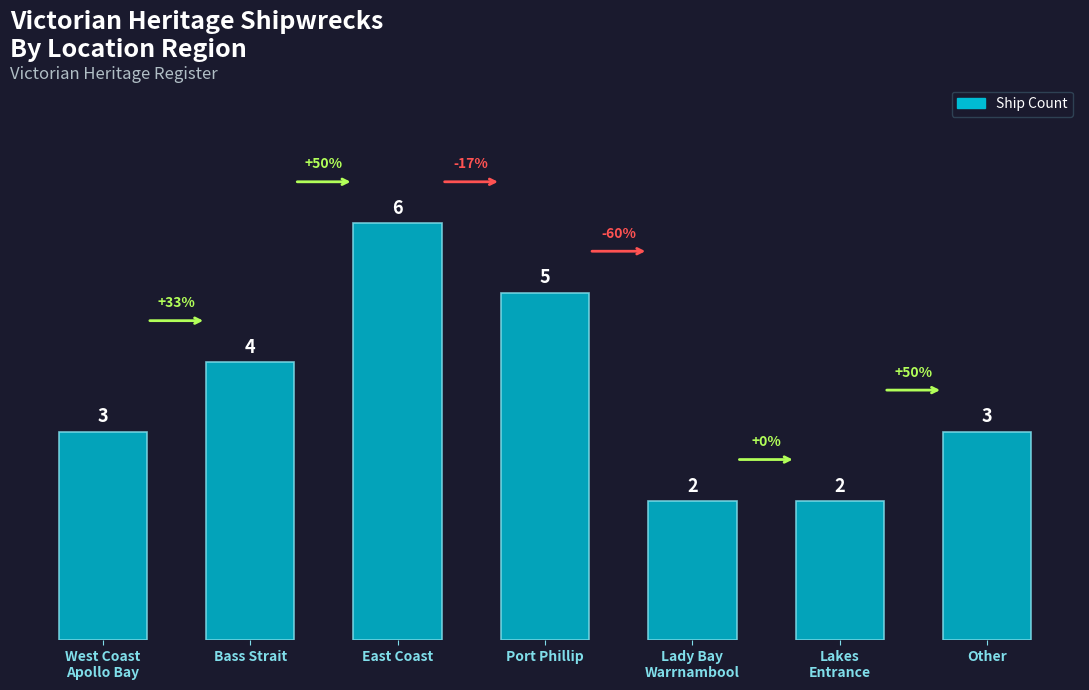

Count the values in the range 2 to 5.

6